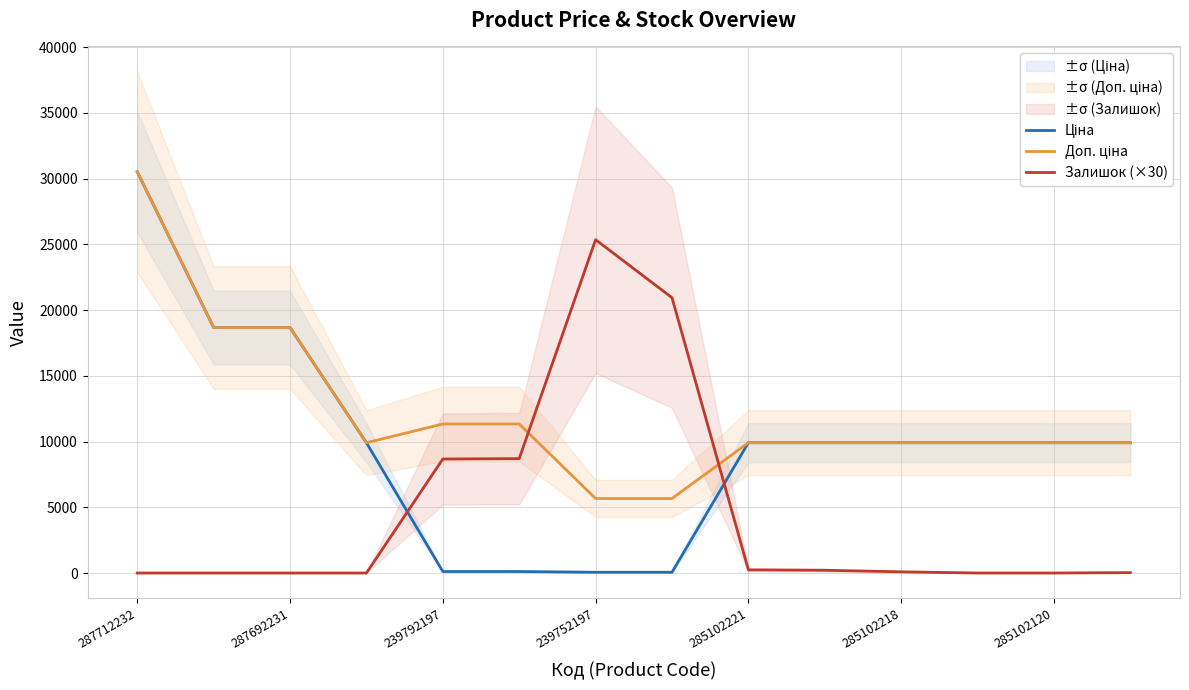

Which category has the highest value in the Залишок (×30) series?

239752197